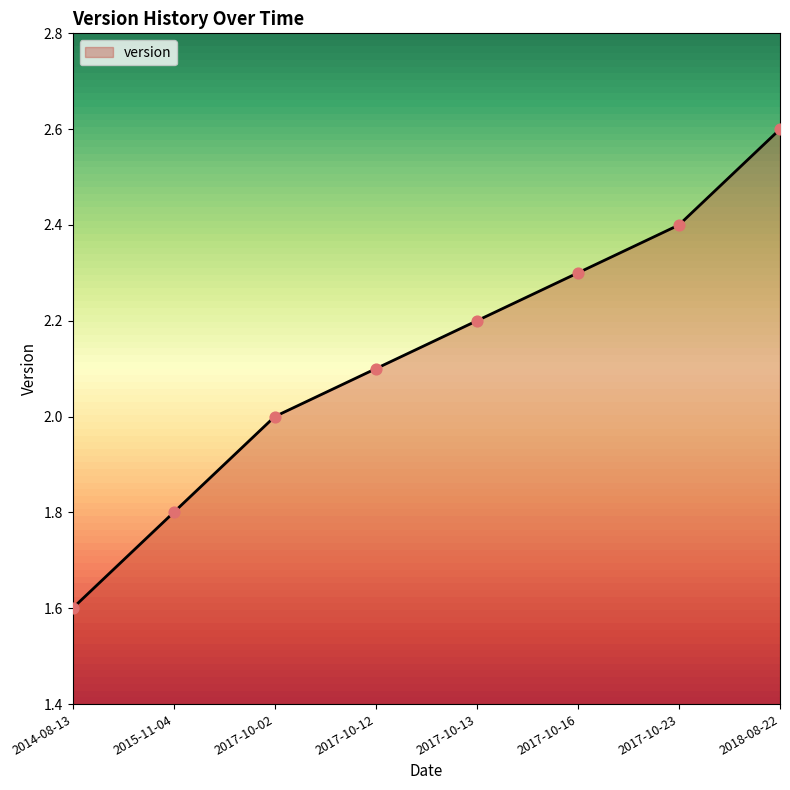

What is the change in value from 2015-11-04 to 2017-10-02?

+0.2